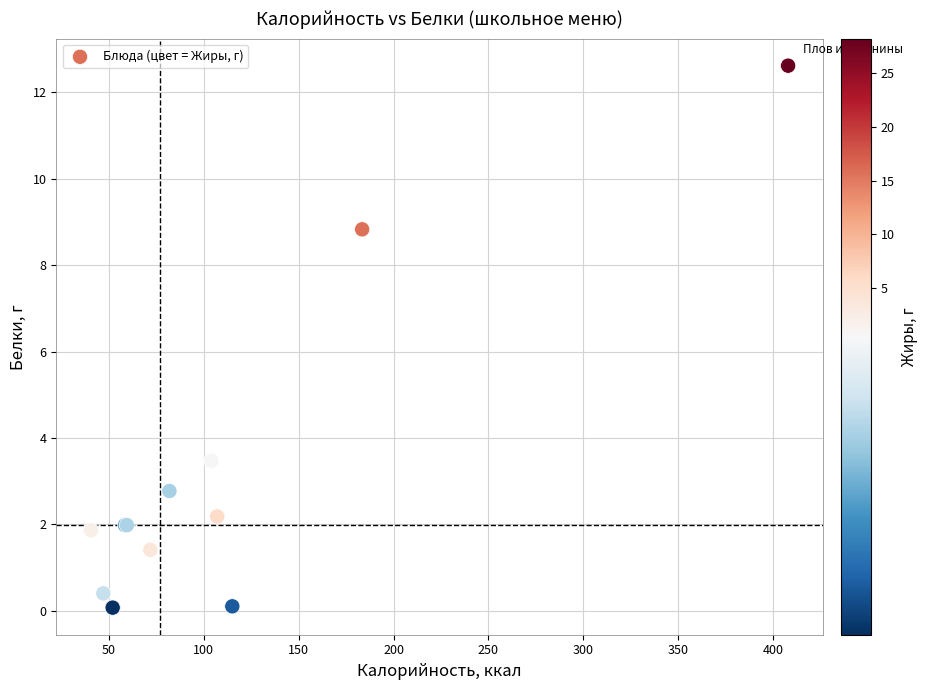

What Y value in the scatter plot is closest to 6?

3.5